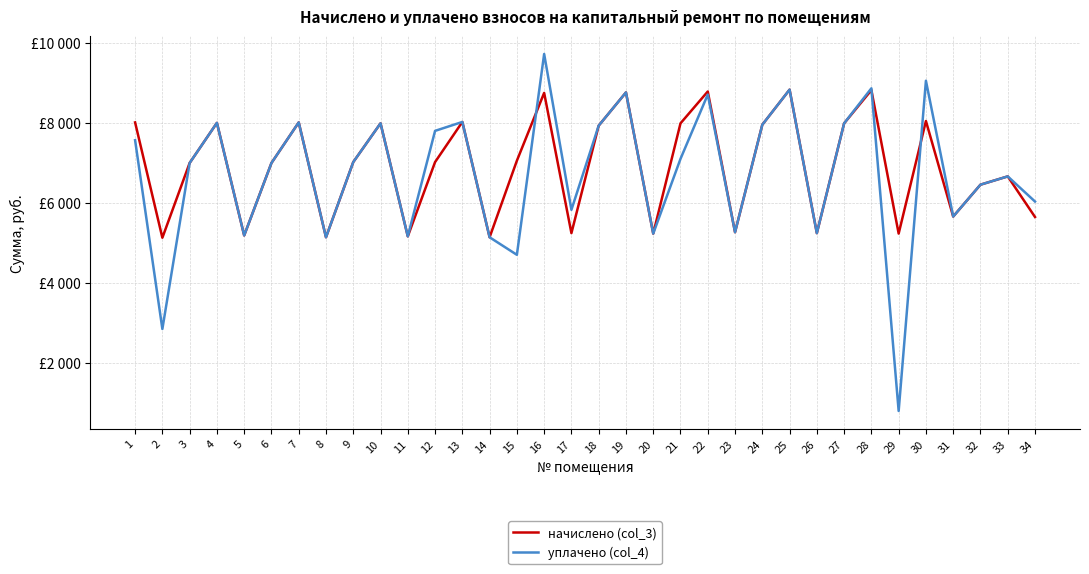

Does the chart have visible grid lines?

Yes